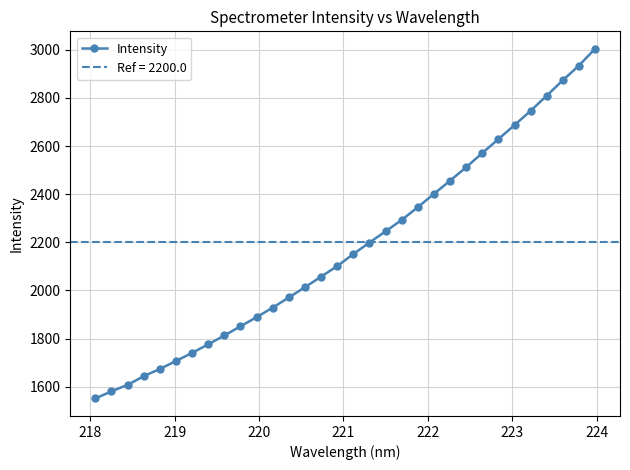

What is the value of the Intensity point at the 9th from the left?

1813.1